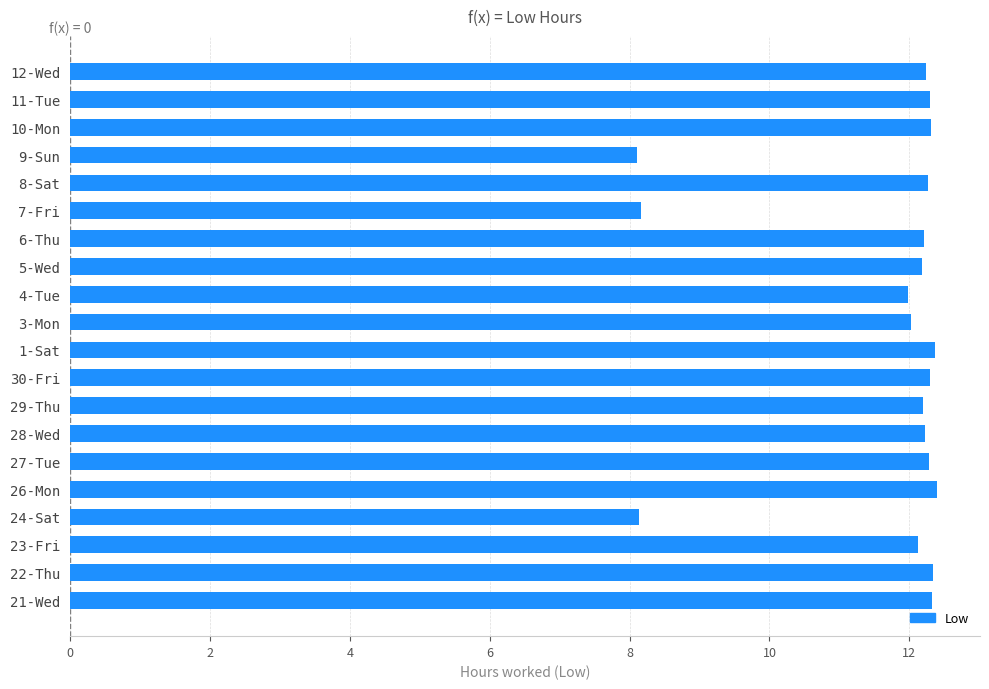

What is the difference between the second highest and second lowest values?

4.2